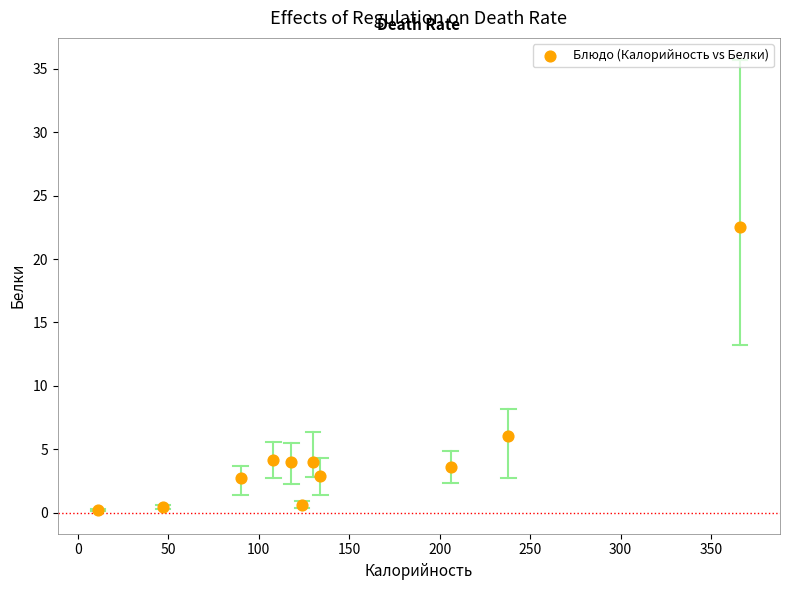

What is the range of Y values (max minus min)?

22.3